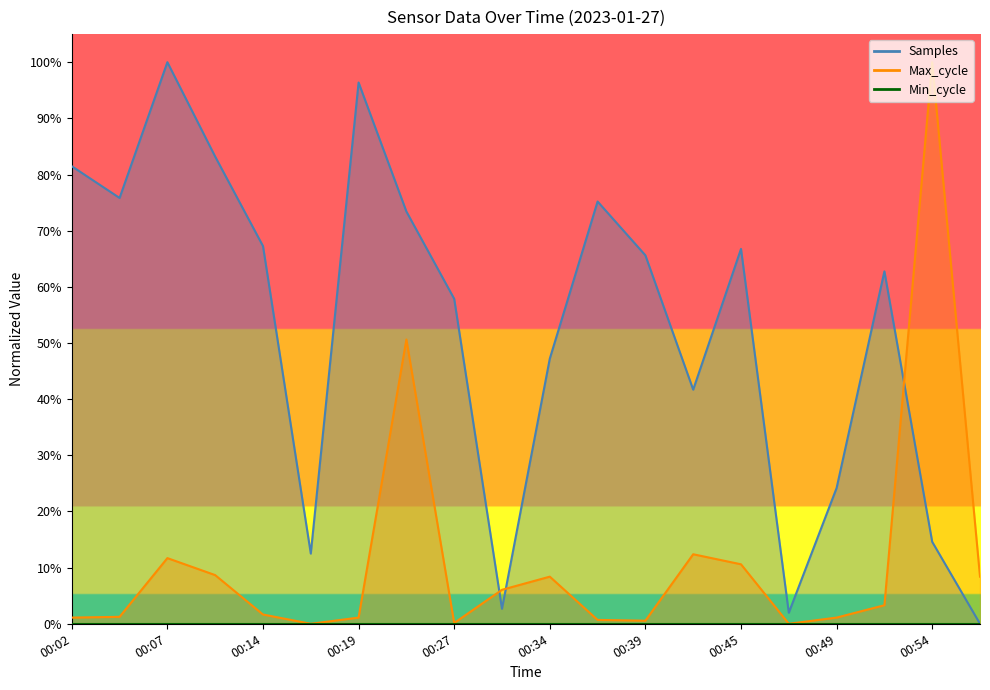

Is it true that Max_cycle equals 8.4 at 00:34?

True